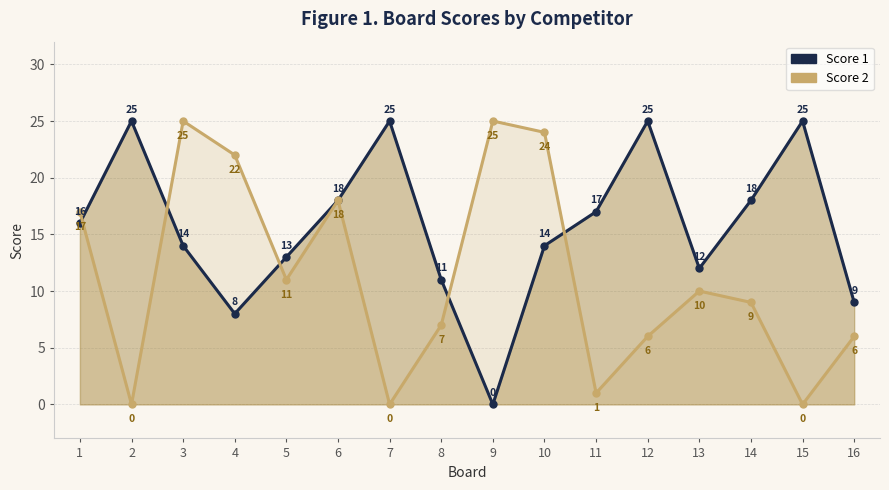

Rank the categories by Score 2 value from lowest to highest.

2, 7, 15, 11, 12, 16, 8, 14, 13, 5, 1, 6, 4, 10, 3, 9